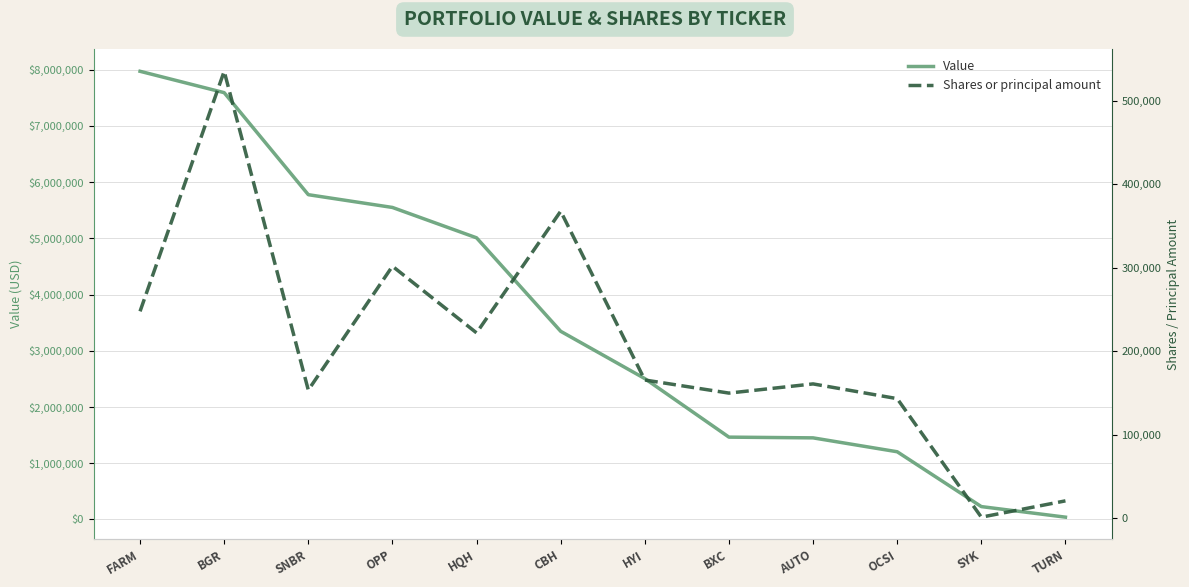

What is the approximate value of Shares or principal amount at AUTO?

161000